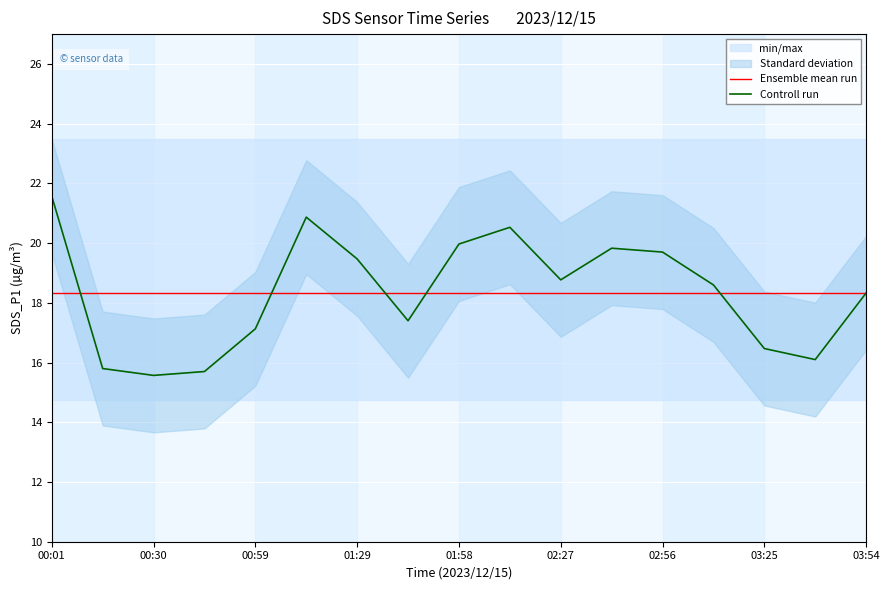

How many intersections are there between Ensemble mean run and Controll run?

5